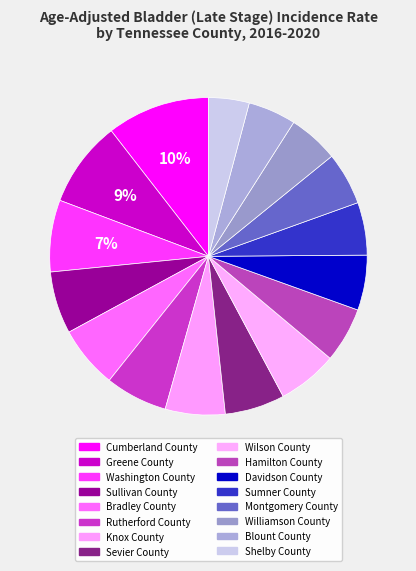

To the nearest percent, what percentage of the pie is Greene County?

9%